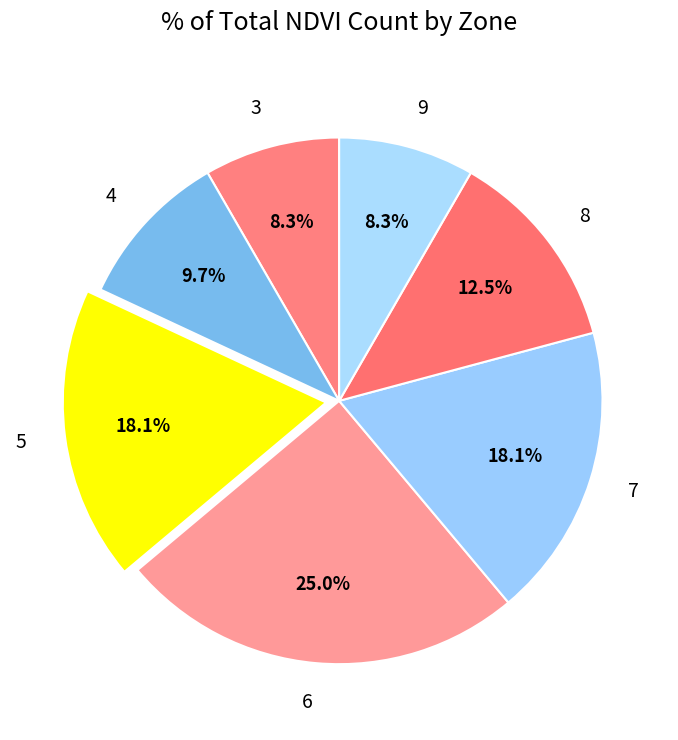

Is it true that 5 is 3% of the pie?

False